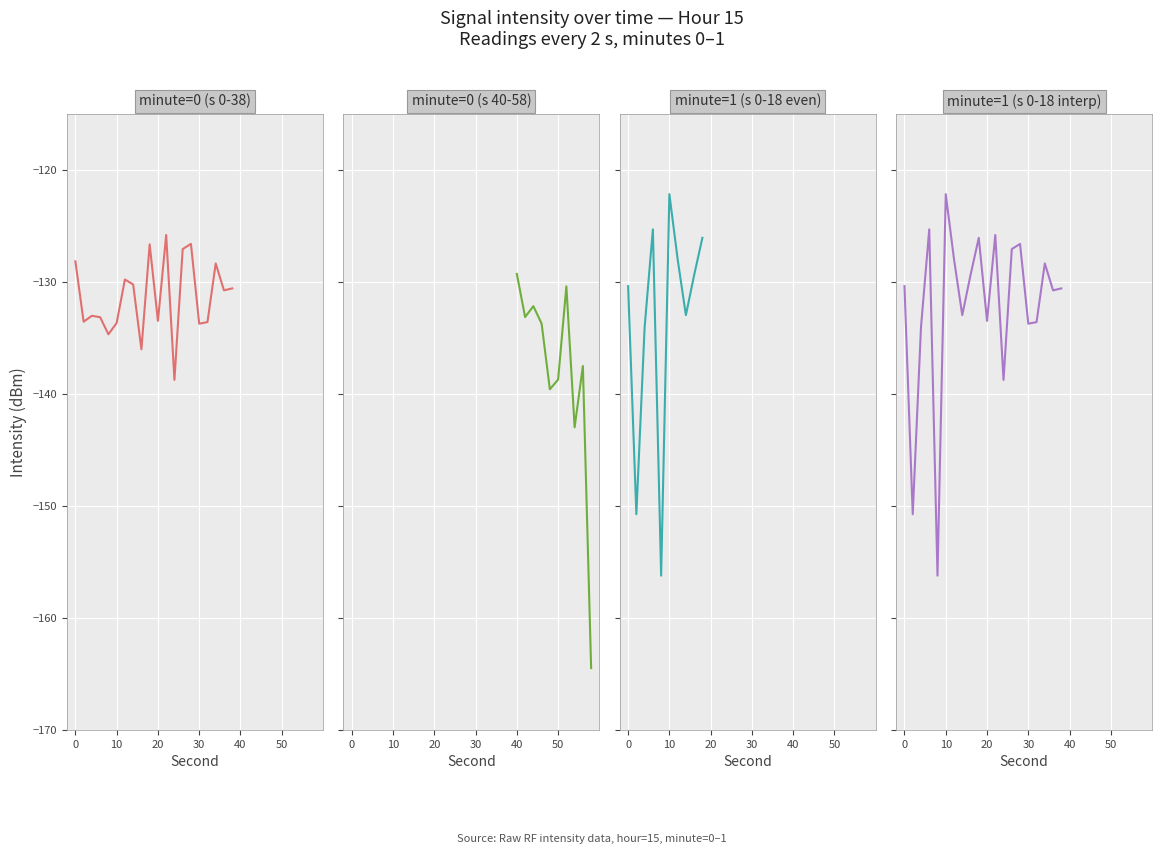

What is the difference between the maximum and second lowest values in the minute=1 series?

28.6